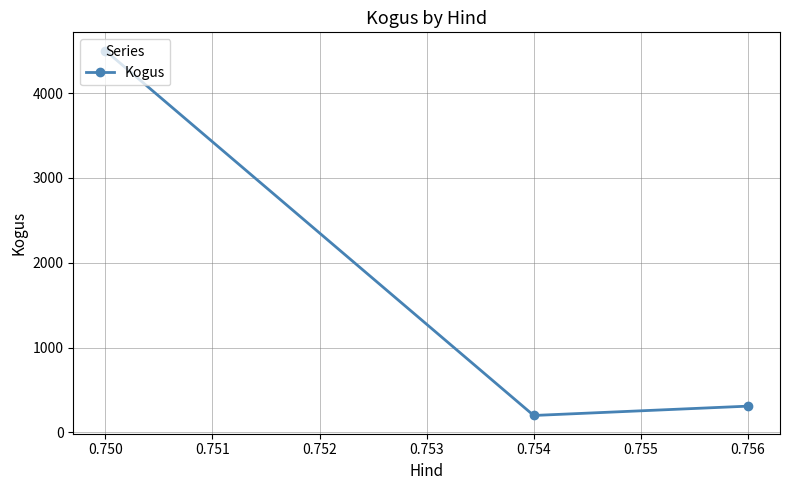

Rank the categories by value from highest to lowest.

0.750, 0.756, 0.754